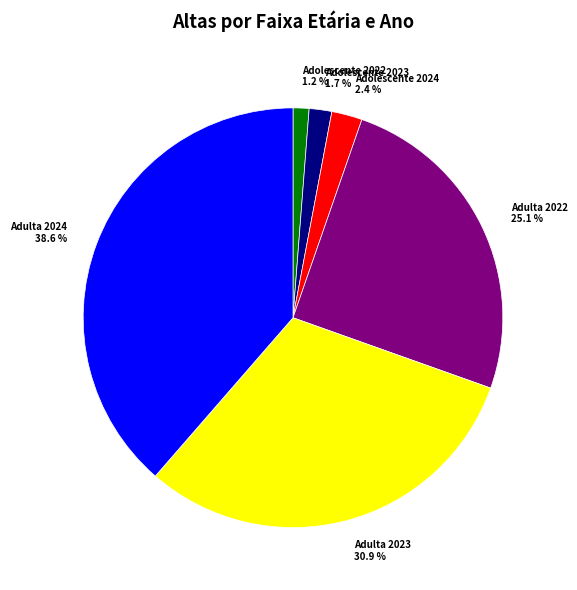

How many slices are in this pie chart?

6